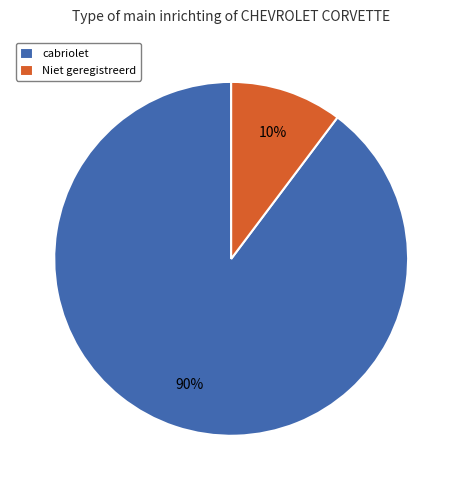

To the nearest percent, what is the average slice percentage?

50%